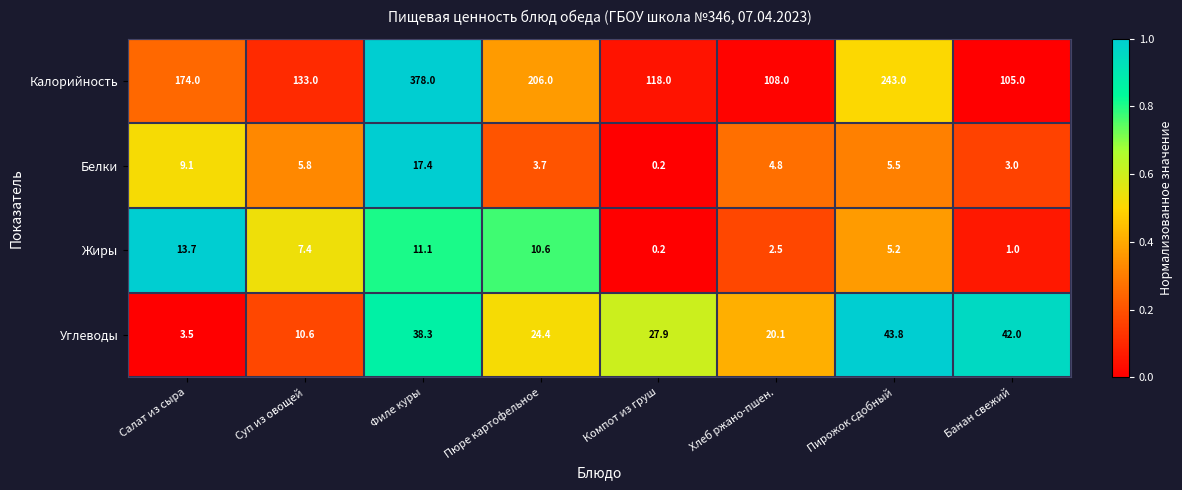

What is the difference between the Калорийность values at Салат из сыра and Филе куры?

204.0